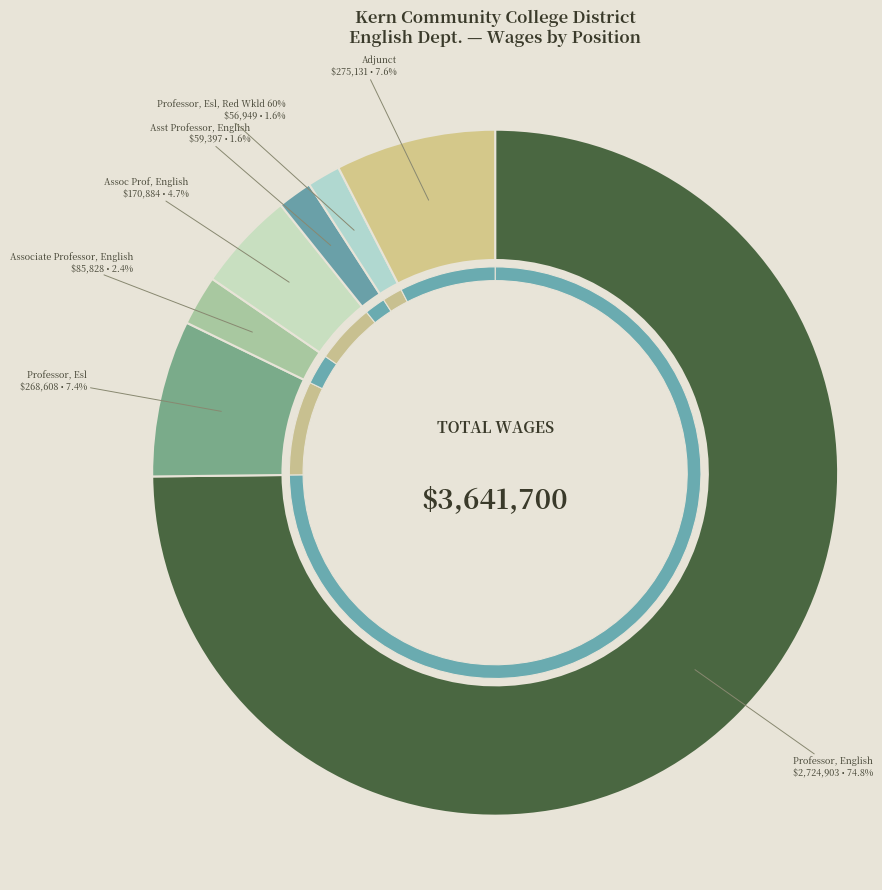

Which slice is the largest?

Professor, English